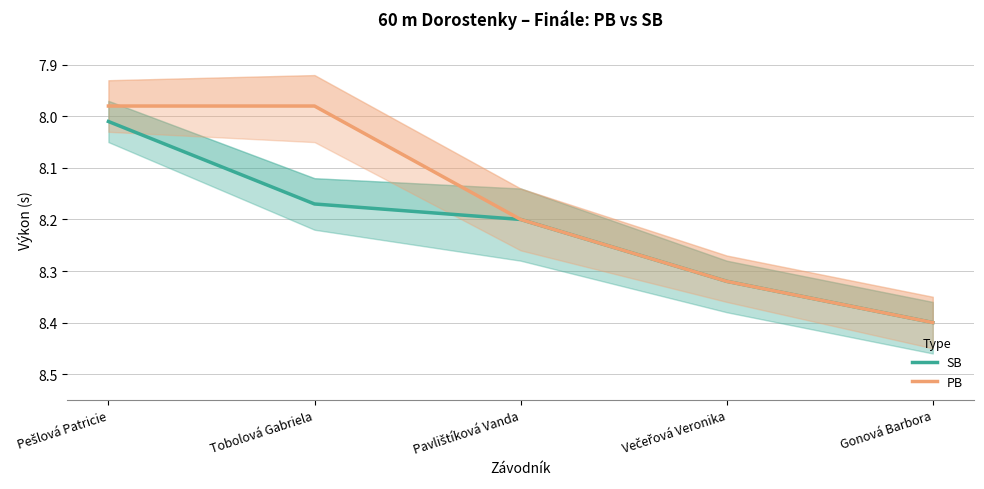

How many data points does each series have?

5